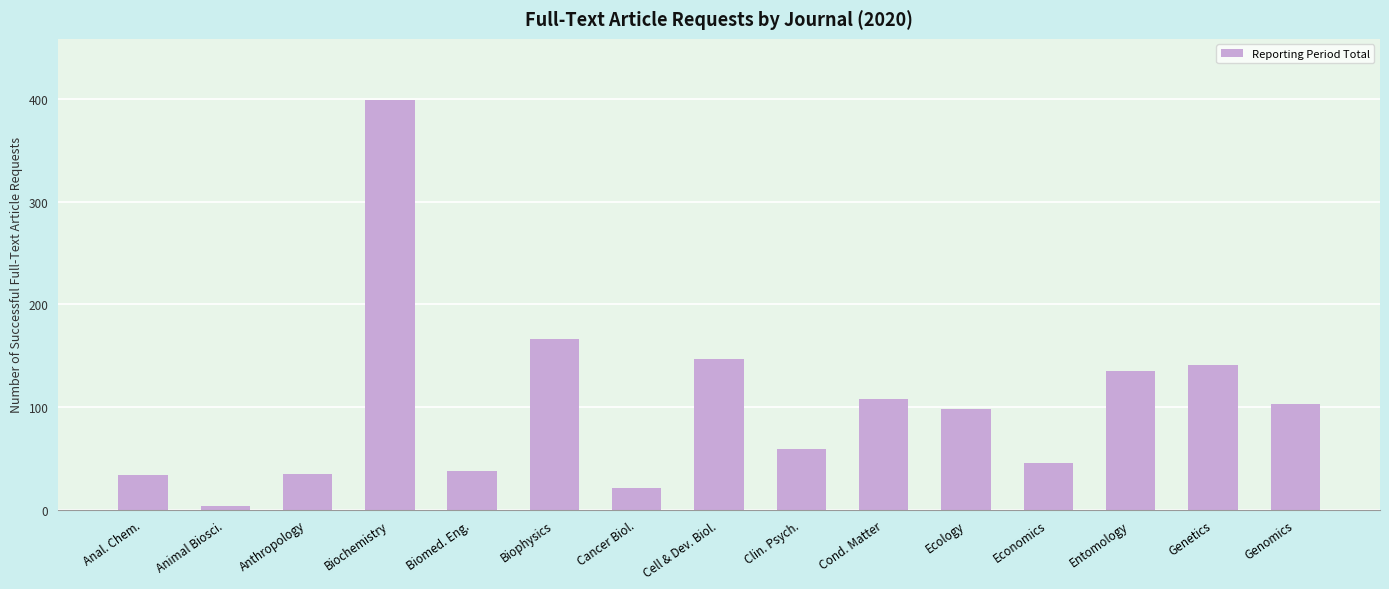

True or false: the data shows 135 at Entomology.

True